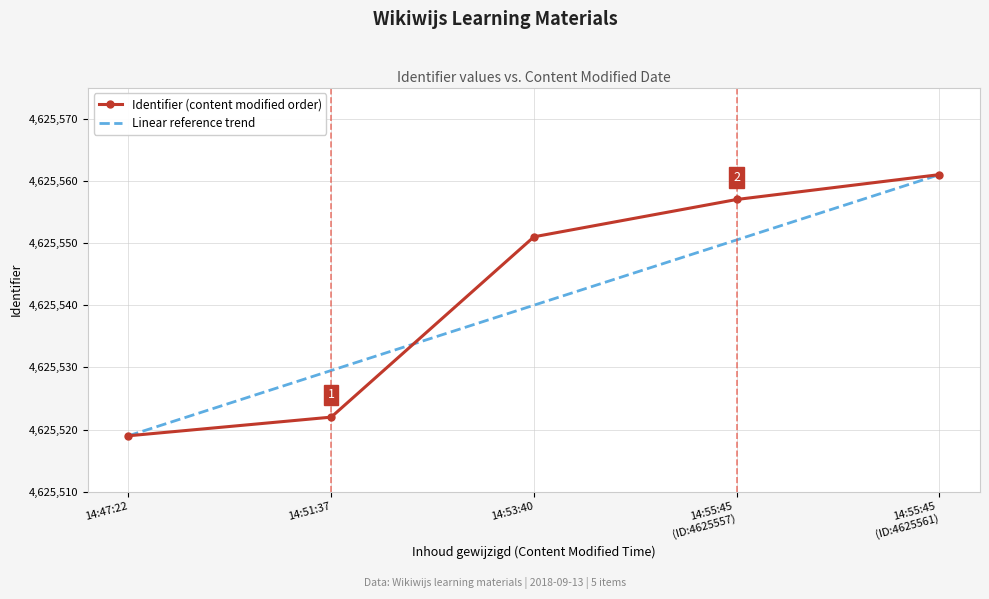

Reading left to right, extract all data points from this chart.

Identifier (content modified order): 4625519.0	4625522.0	4625551.0	4625557.0	4625561.0
Linear reference trend: 4625519.0	4625529.5	4625540.0	4625550.5	4625561.0